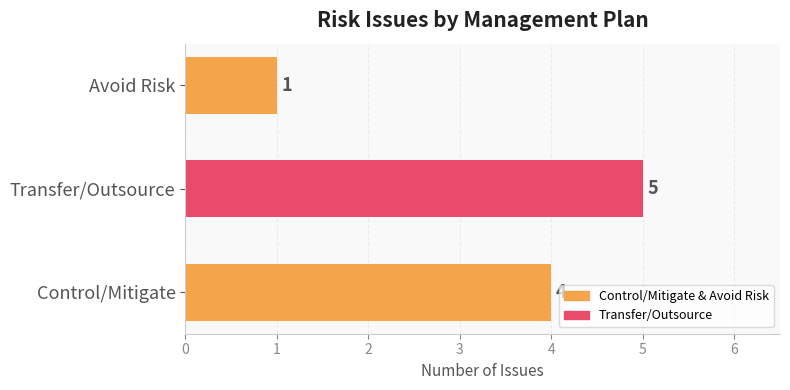

Does the chart contain any negative values?

No